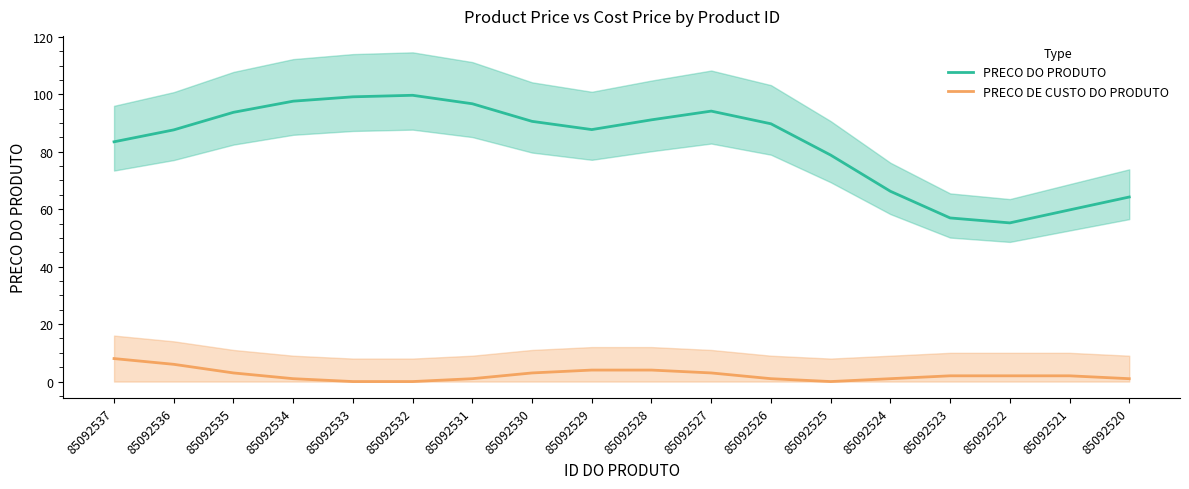

List the series in order of their peak value, lowest first.

PRECO DE CUSTO DO PRODUTO, PRECO DO PRODUTO